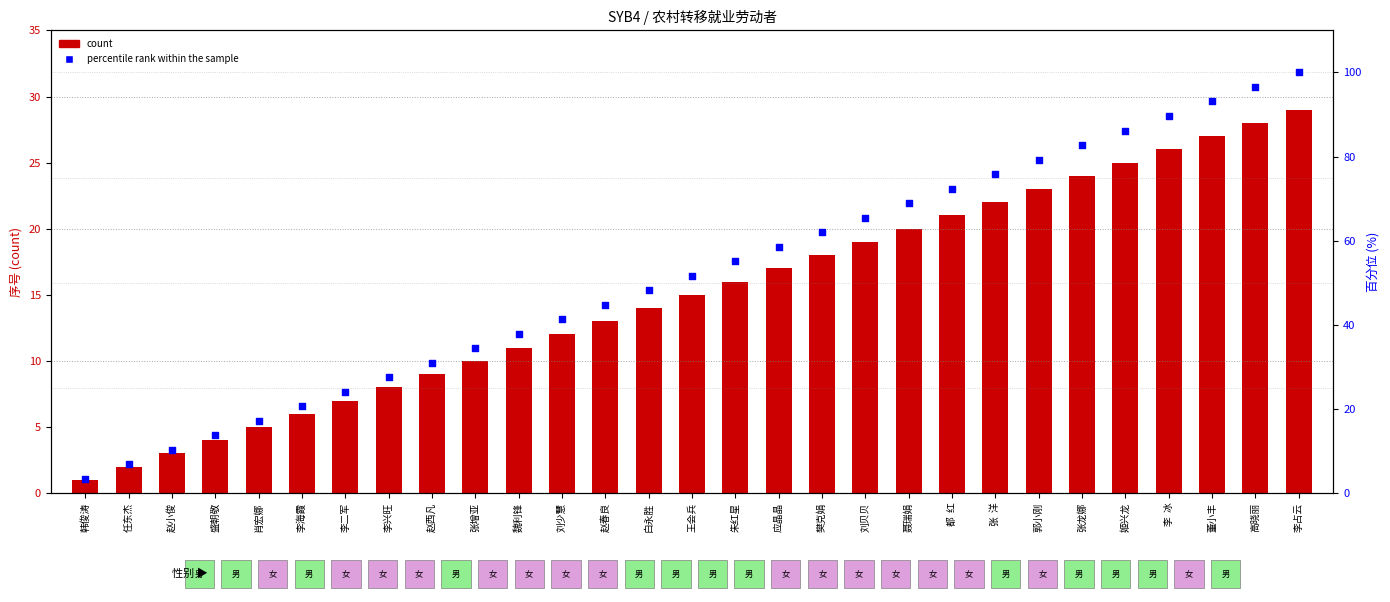

At which category is the sum across all series the highest?

李占云